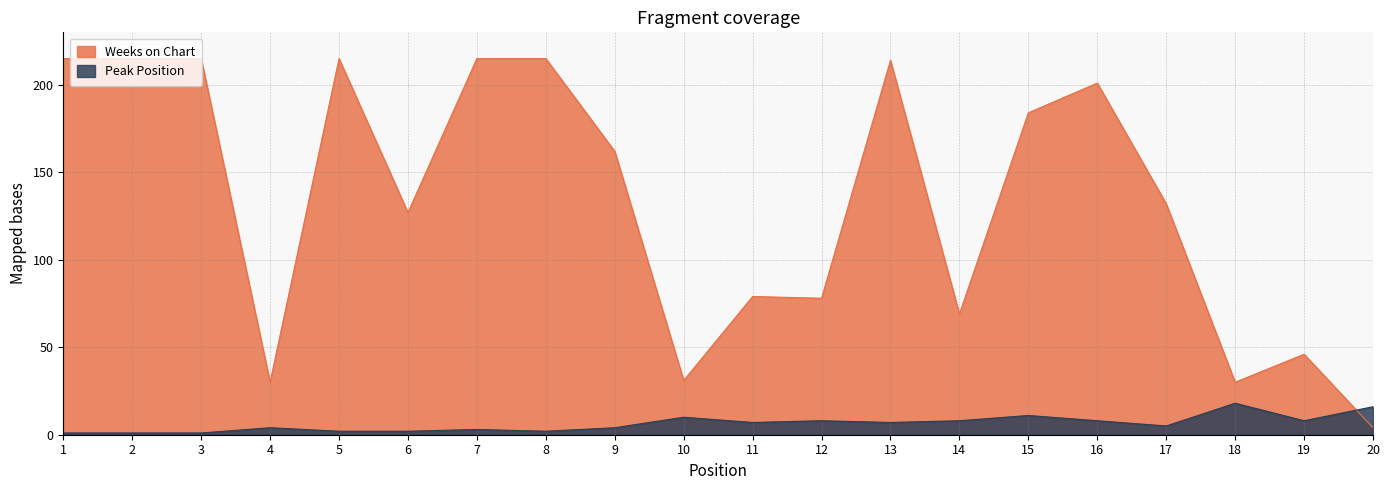

Reading left to right, list all the values displayed in this chart.

Weeks on Chart: 215	215	215	30	215	127	215	215	162	31	79	78	214	69	184	201	132	30	46	4
Peak Position: 1	1	1	4	2	2	3	2	4	10	7	8	7	8	11	8	5	18	8	16